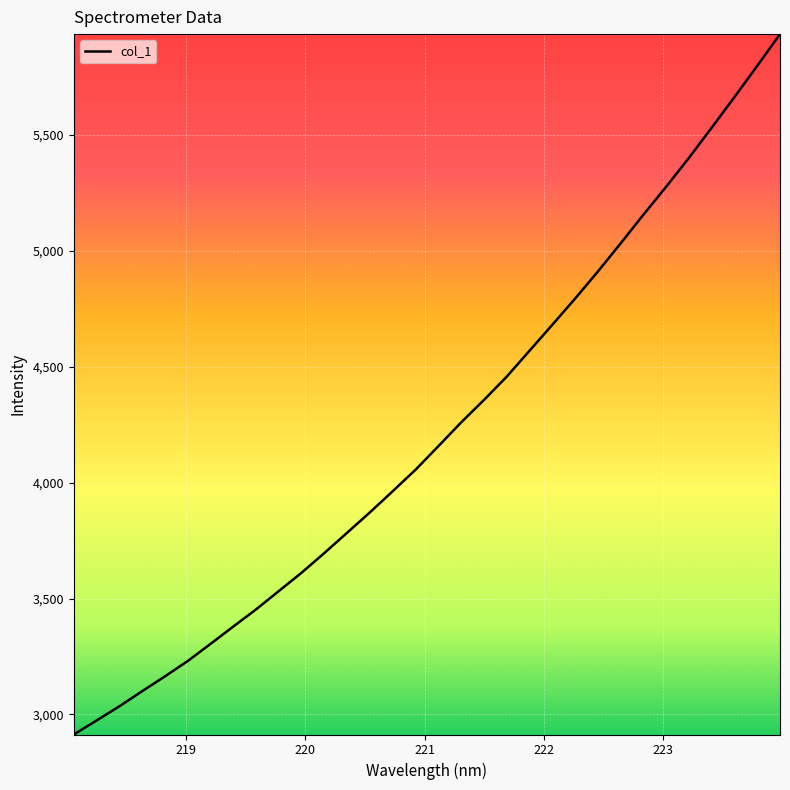

Count the number of values greater than 4157.

16